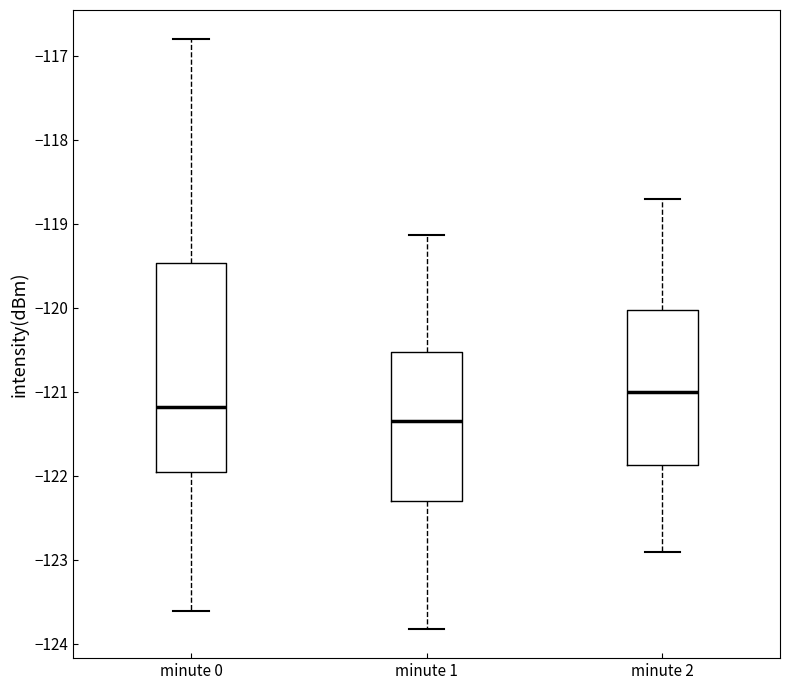

Reading left to right, transcribe this box plot: for each box, give where its median line is, the range the box spans, and where its two whiskers end, as read against the y-axis. The values are not printed on the chart, so give them approximately, as read against the axis.

minute 0: median -121.2, box -122.0 to -119.5, whiskers -123.6 to -116.8
minute 1: median -121.3, box -122.3 to -120.5, whiskers -123.8 to -119.1
minute 2: median -121.0, box -121.9 to -120.0, whiskers -122.9 to -118.7